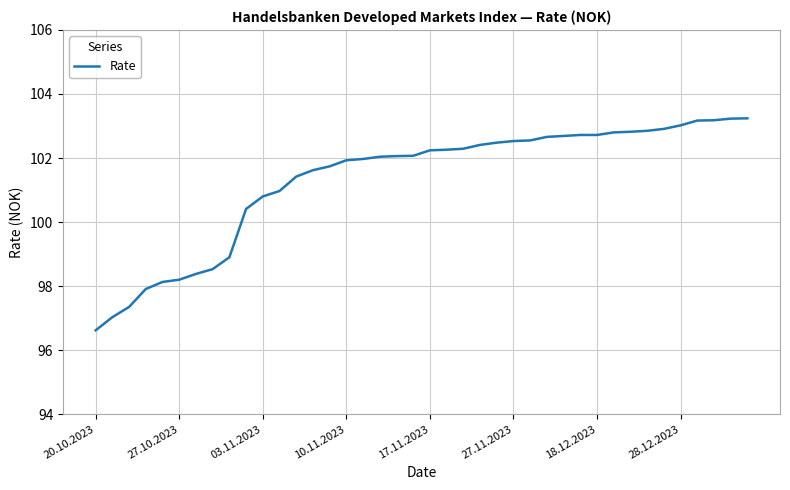

What is the greatest value displayed?

103.2